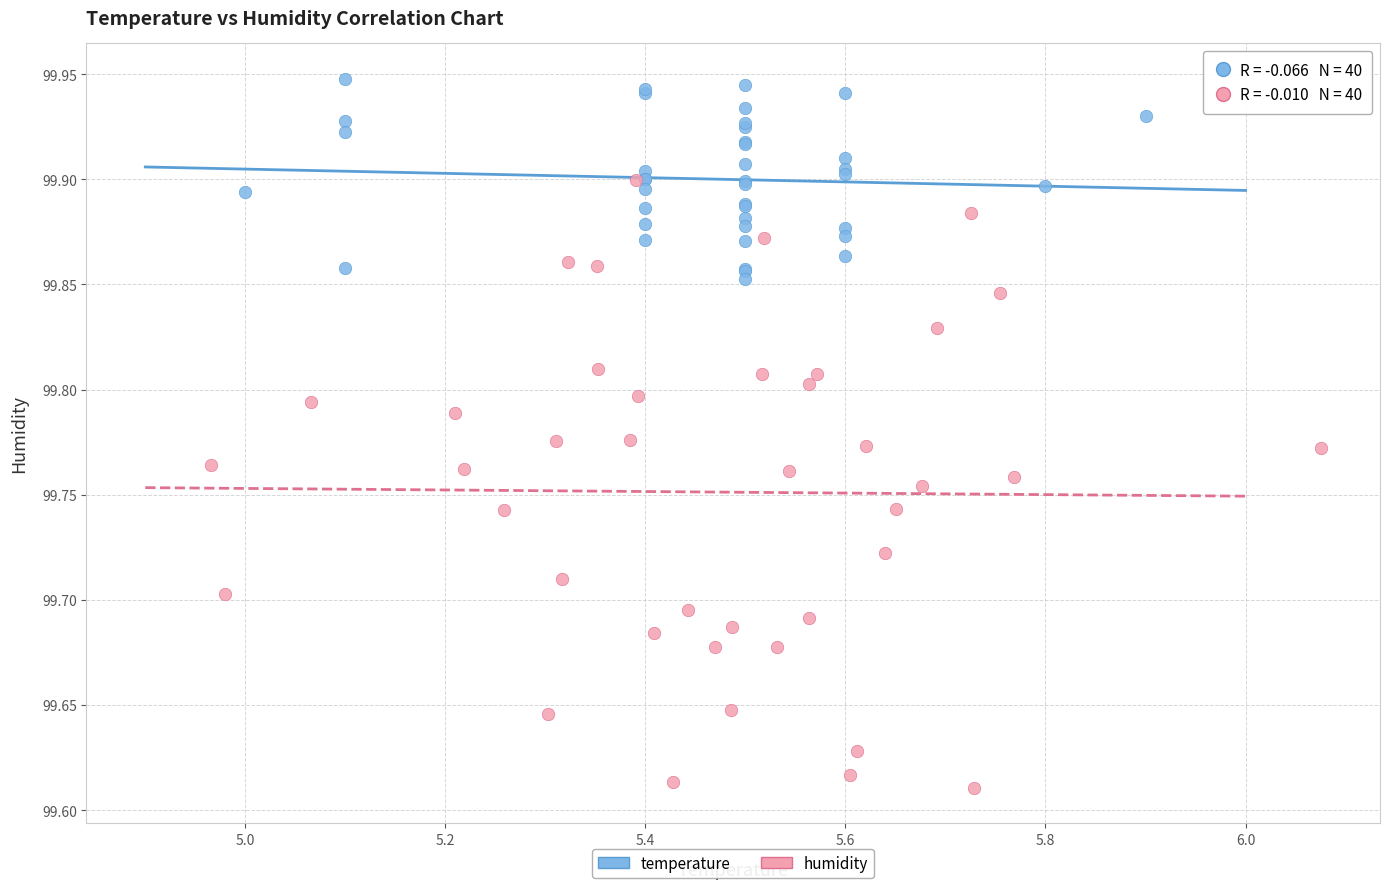

Which series reaches the minimum Y coordinate?

humidity